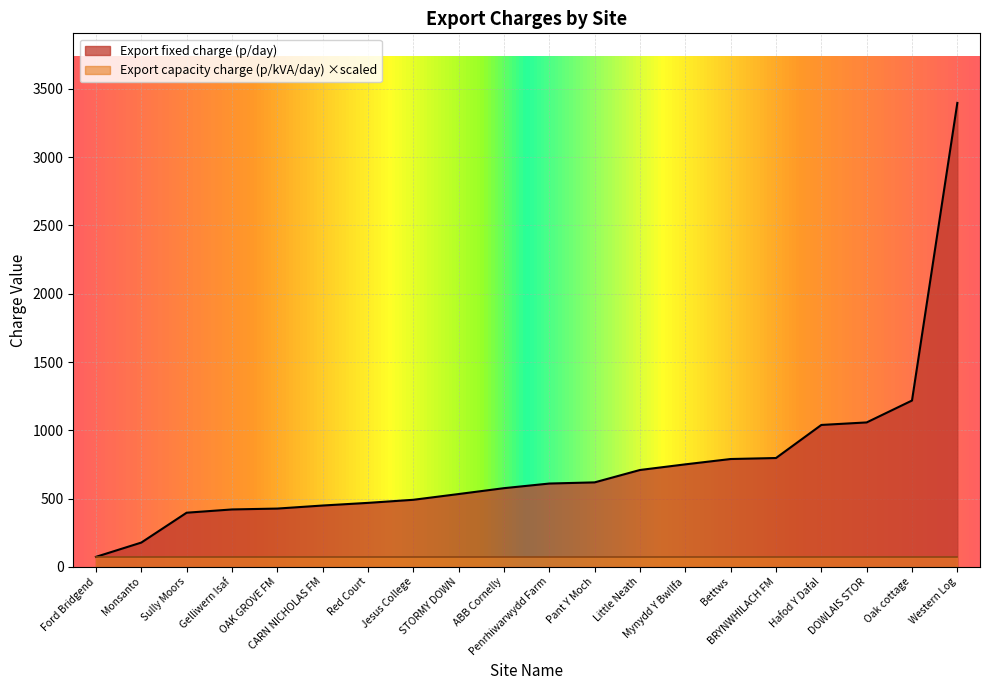

The Export capacity charge (p/kVA/day) series shows 0.1 at Jesus College. True or false?

False